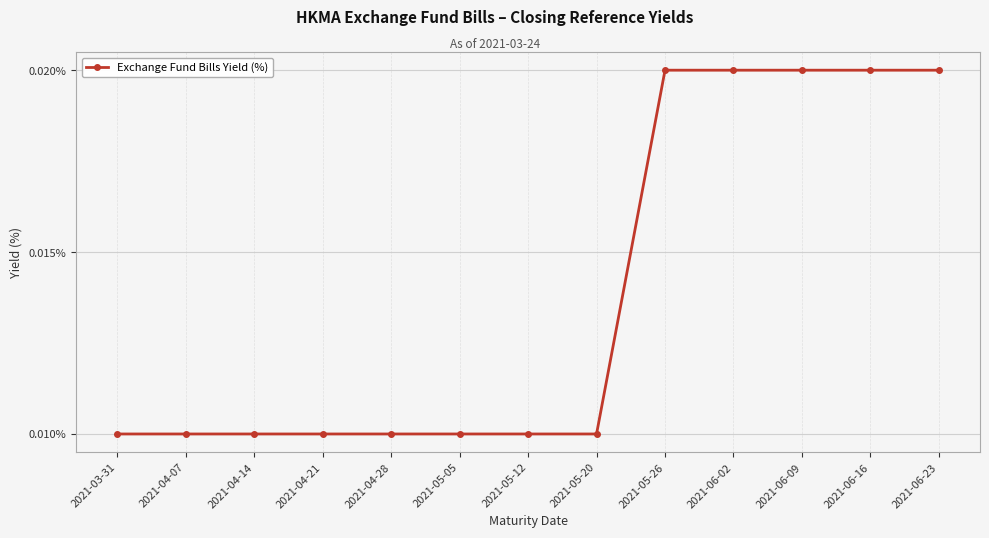

What position from the left is 2021-03-31?

1